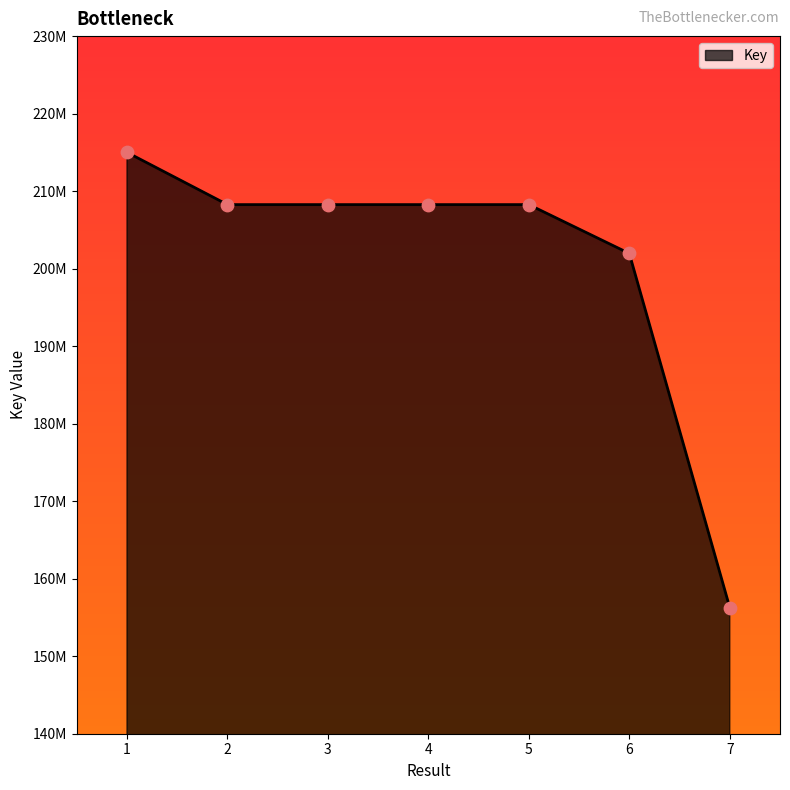

Is this an area chart (filled region under the line)?

Yes